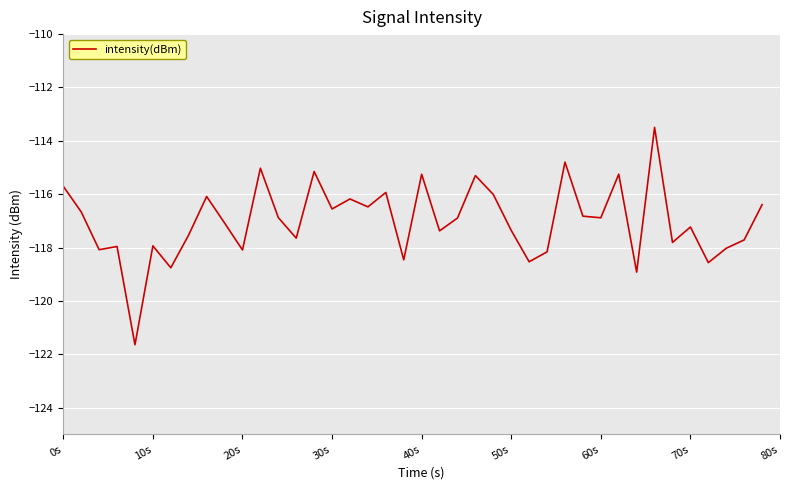

What is the difference between the maximum and minimum values?

8.1